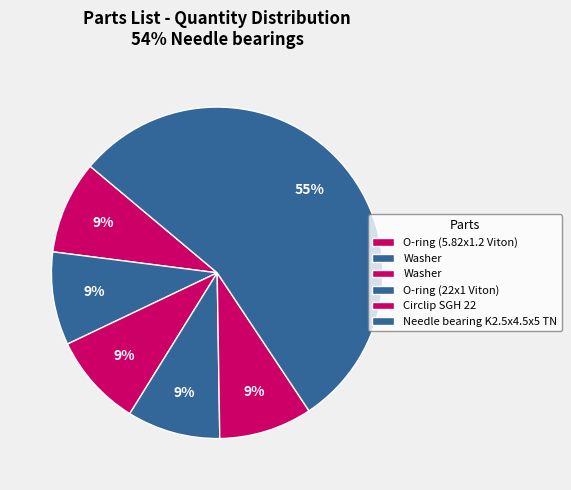

Count the number of slices in the pie.

6